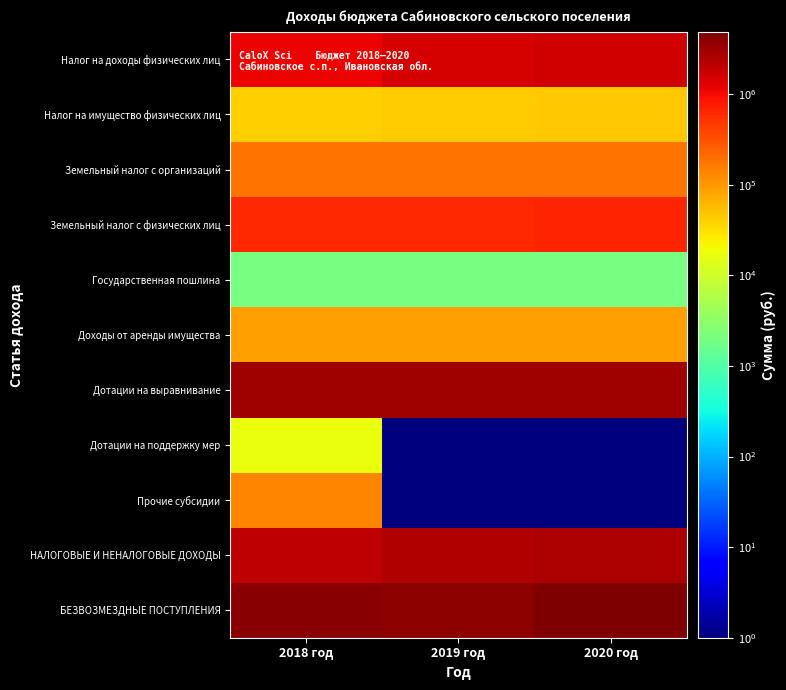

Which category has the highest value across all series?

2020 год